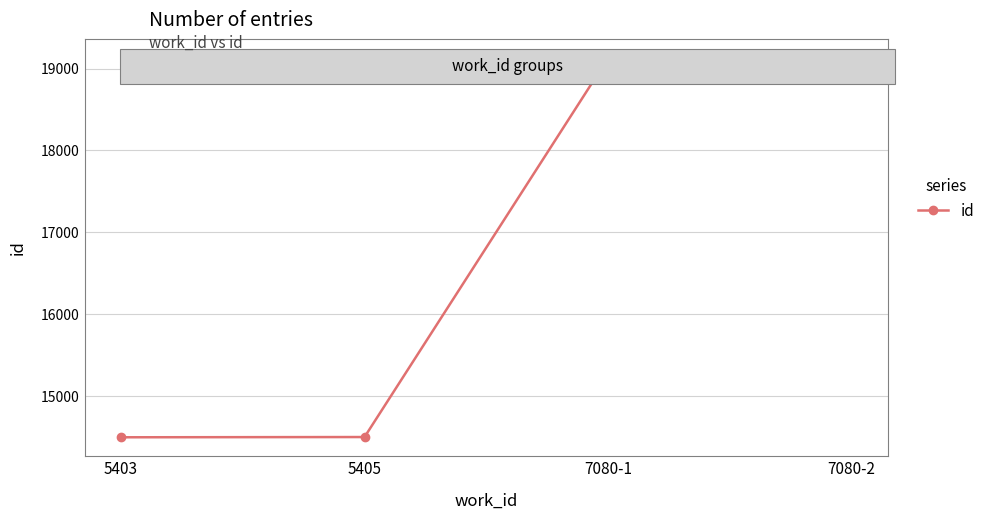

What is the smallest value displayed?

14497